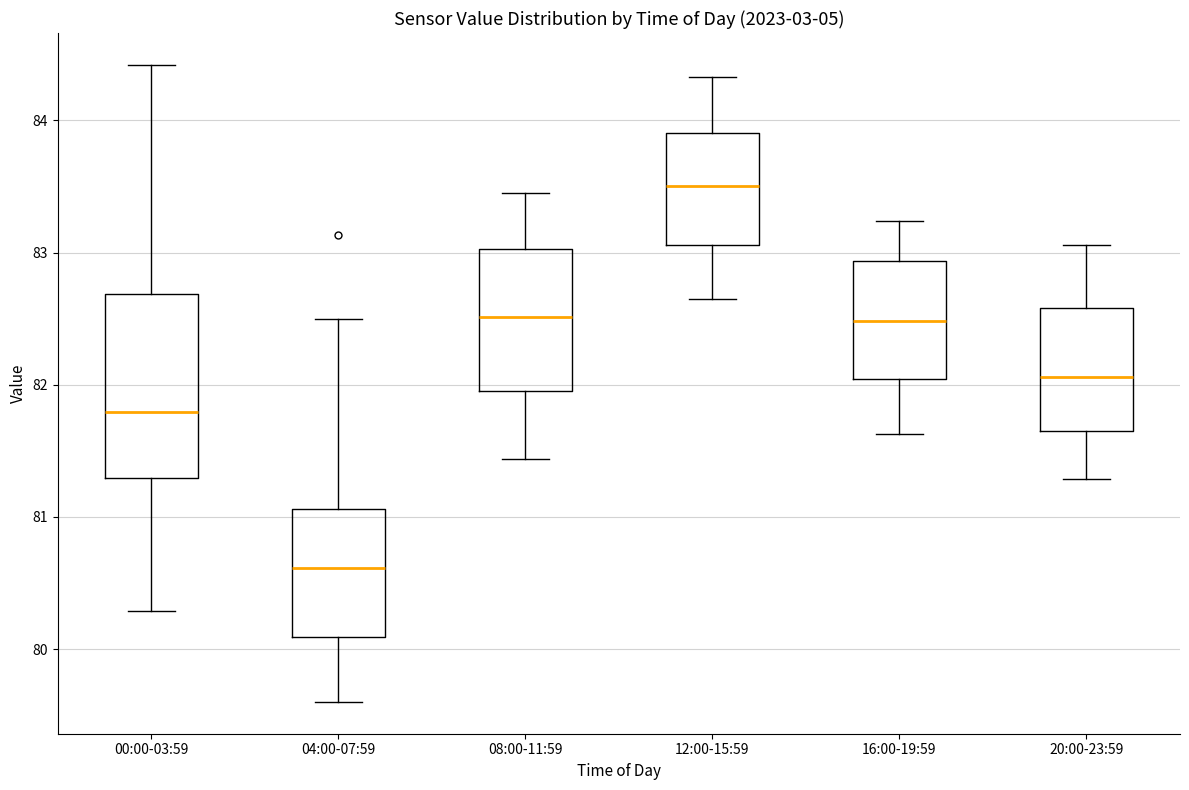

Reading left to right, read every box against the y-axis: the position of its median line, the range the box covers, and the ends of its whiskers. The values are not printed on the chart, so give them approximately, as read against the axis.

00:00-03:59: median 81.8, box 81.3 to 82.7, whiskers 80.3 to 84.4
04:00-07:59: median 80.6, box 80.1 to 81.1, whiskers 79.6 to 82.5
08:00-11:59: median 82.5, box 82.0 to 83.0, whiskers 81.4 to 83.5
12:00-15:59: median 83.5, box 83.1 to 83.9, whiskers 82.7 to 84.3
16:00-19:59: median 82.5, box 82.0 to 82.9, whiskers 81.6 to 83.2
20:00-23:59: median 82.1, box 81.7 to 82.6, whiskers 81.3 to 83.1